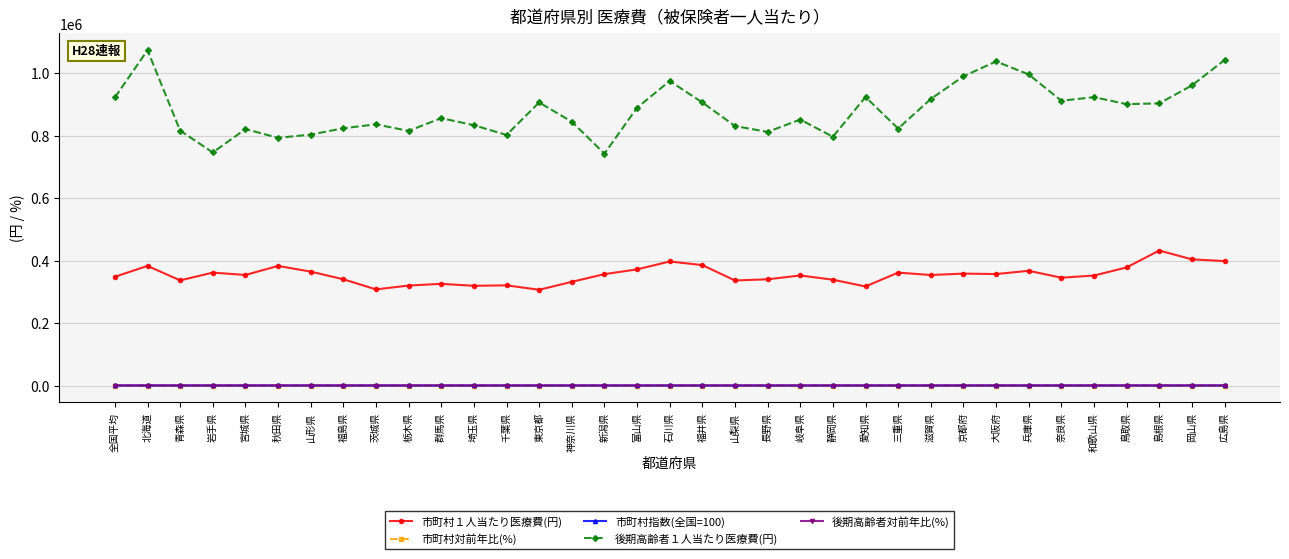

What is the label of the 20th point from the left?

山梨県